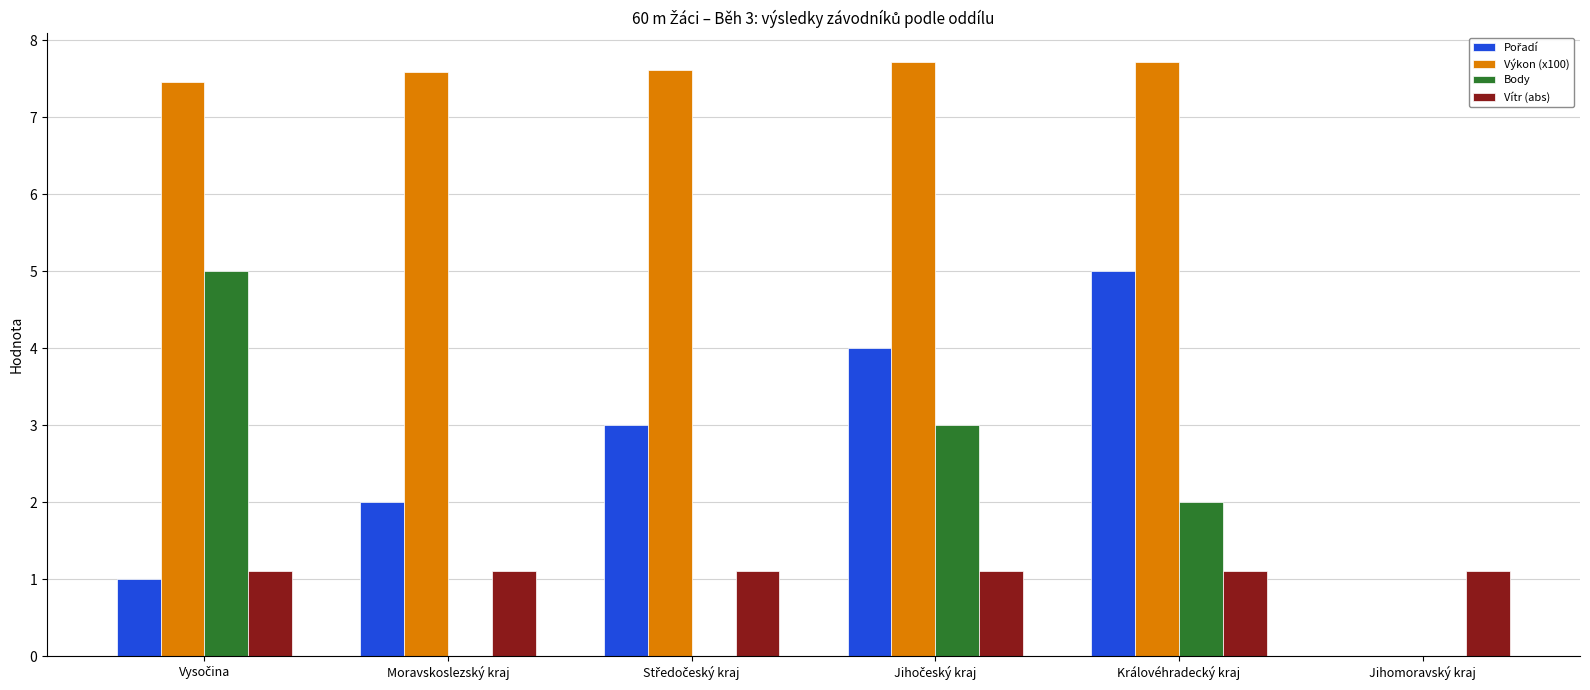

True or false: Vítr (abs) has a value of 1.1 at Moravskoslezský kraj.

True